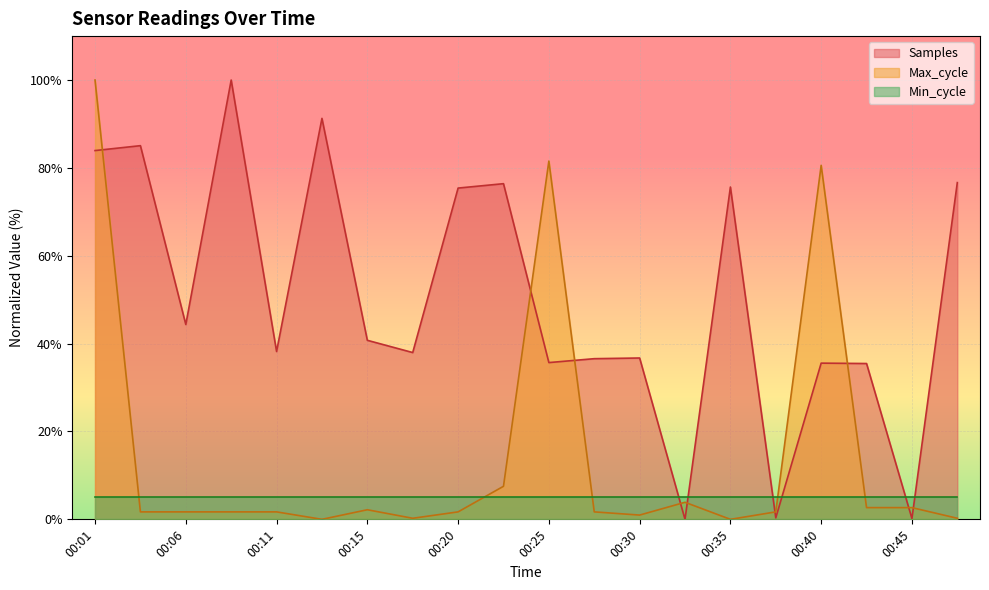

True or false: Max_cycle and Samples cross at least once.

True